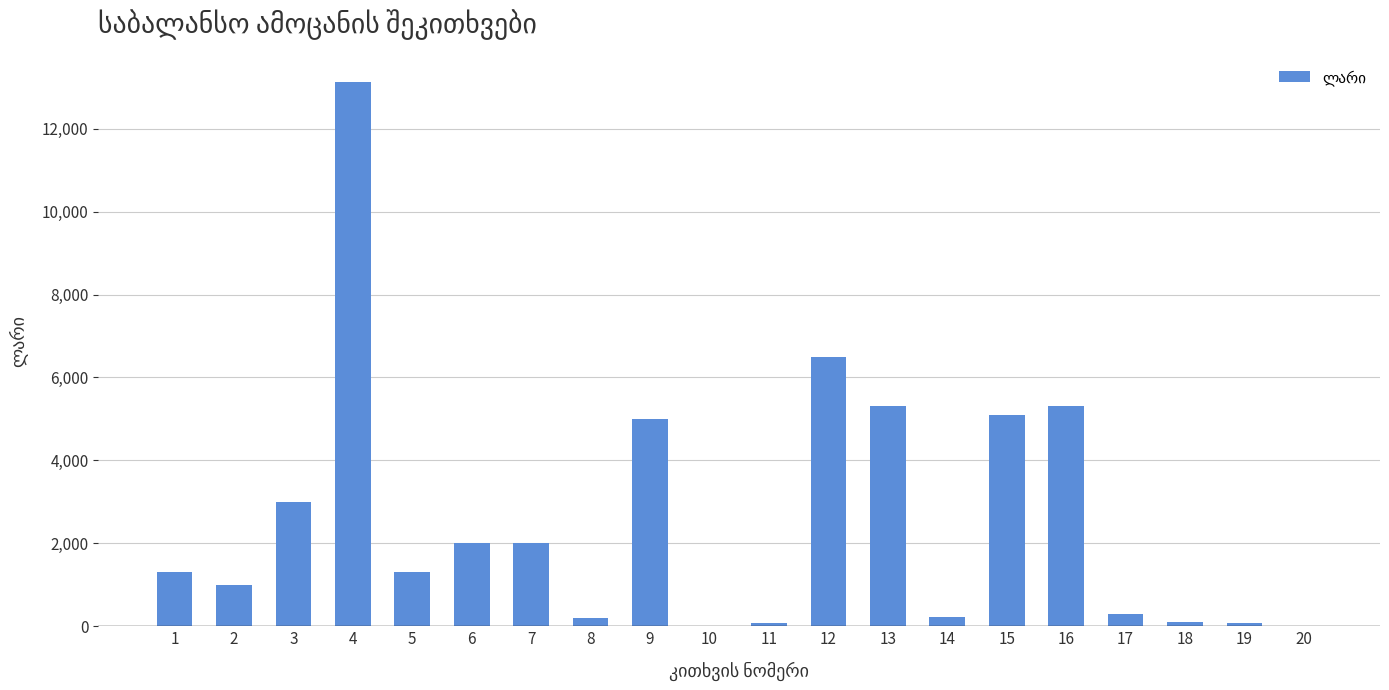

Count the number of data series in this chart.

1